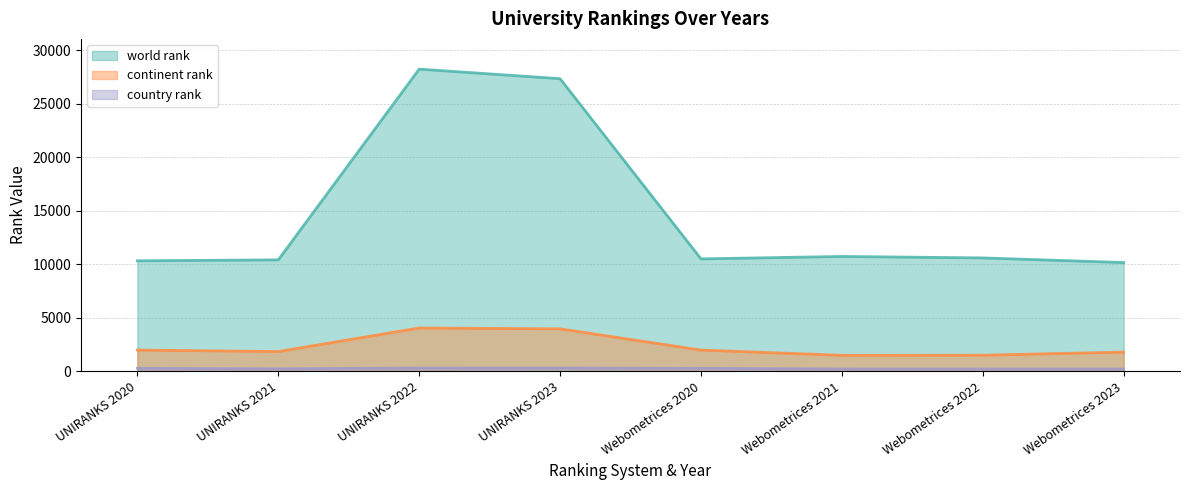

What is the sum of the country rank values at UNIRANKS 2022 and UNIRANKS 2021?

578